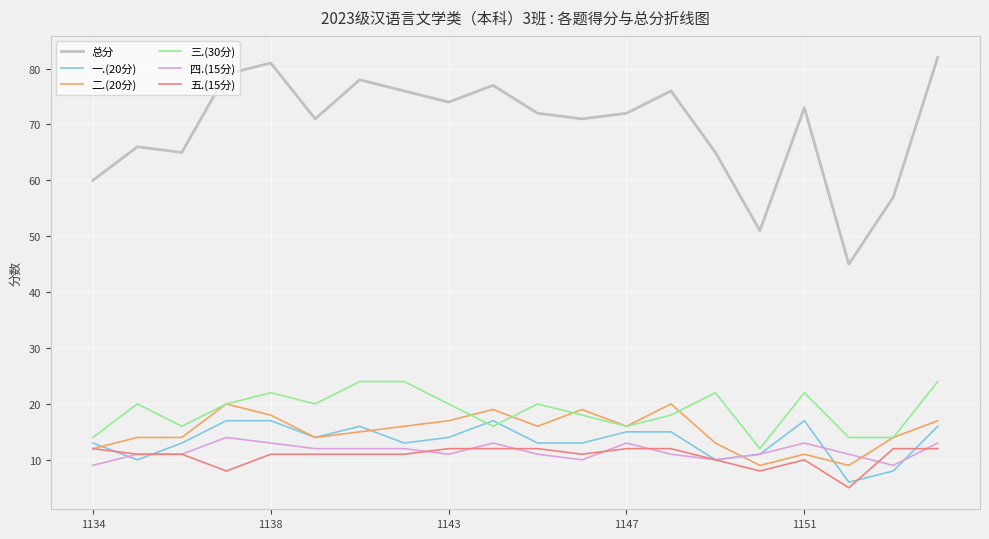

Which series has the largest range (max minus min)?

总分